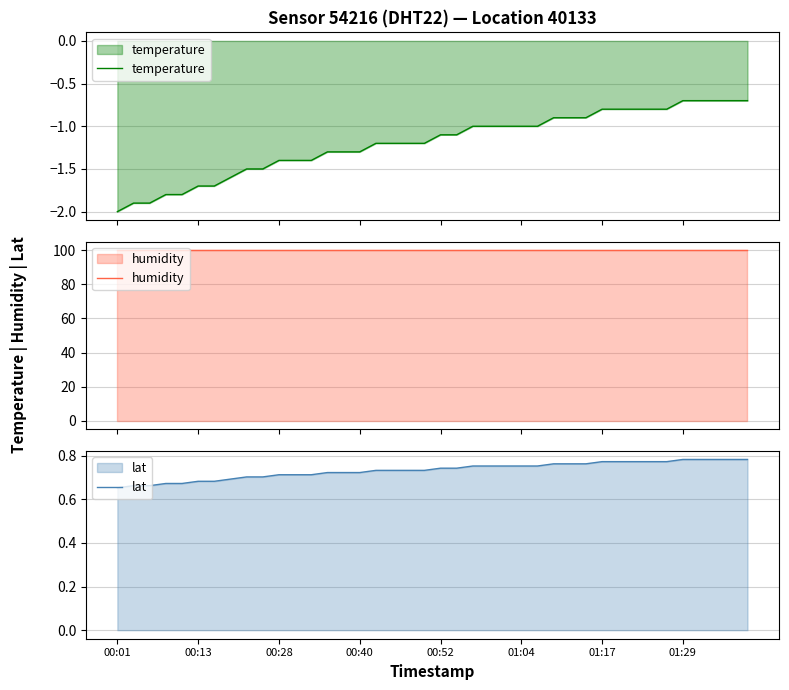

The temperature series shows -1.3 at 27. True or false?

False